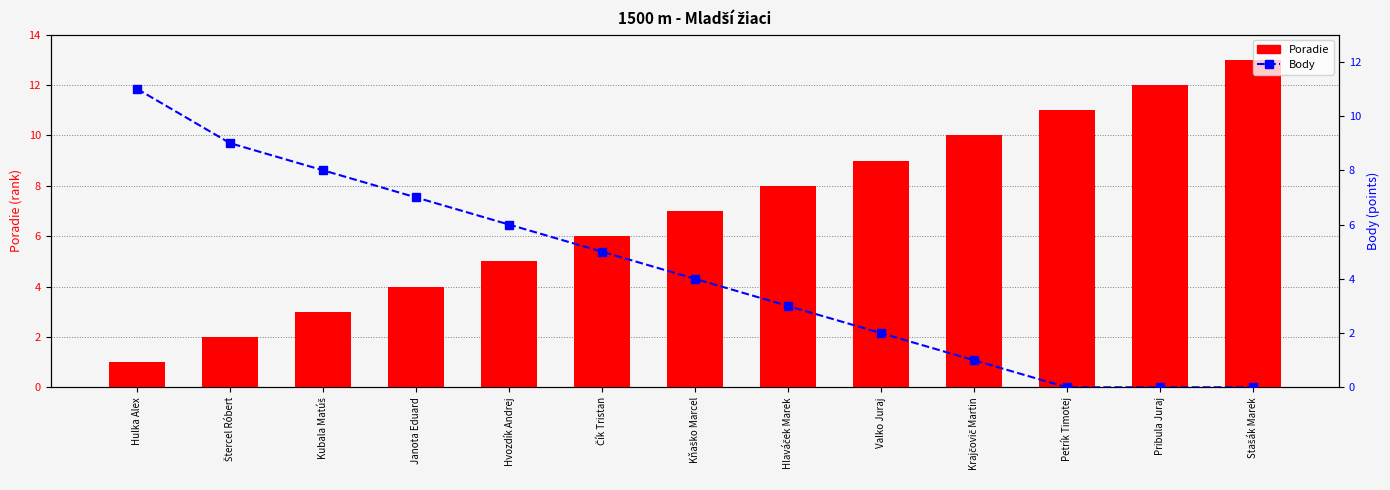

Is it true that Poradie equals 1 at Kubala Matúš?

False